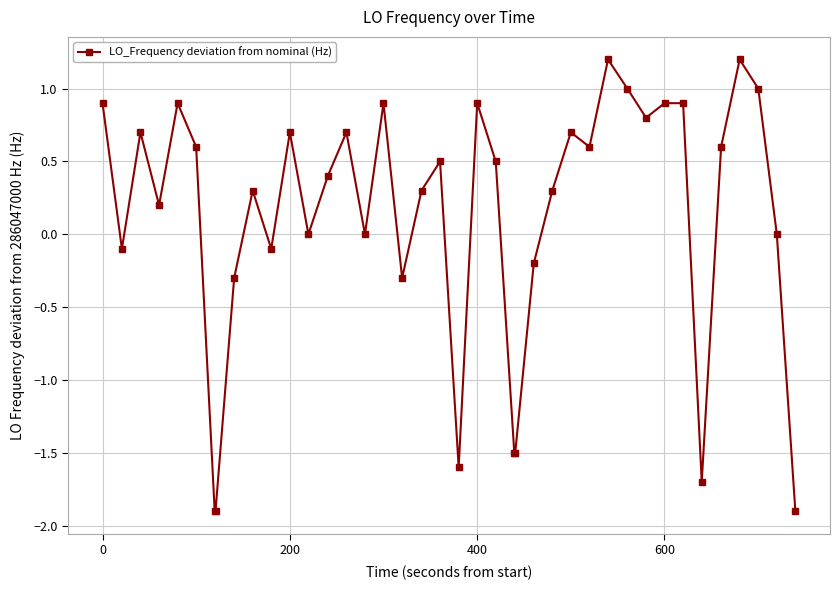

True or false: the data has more than 1 interior local peaks.

True